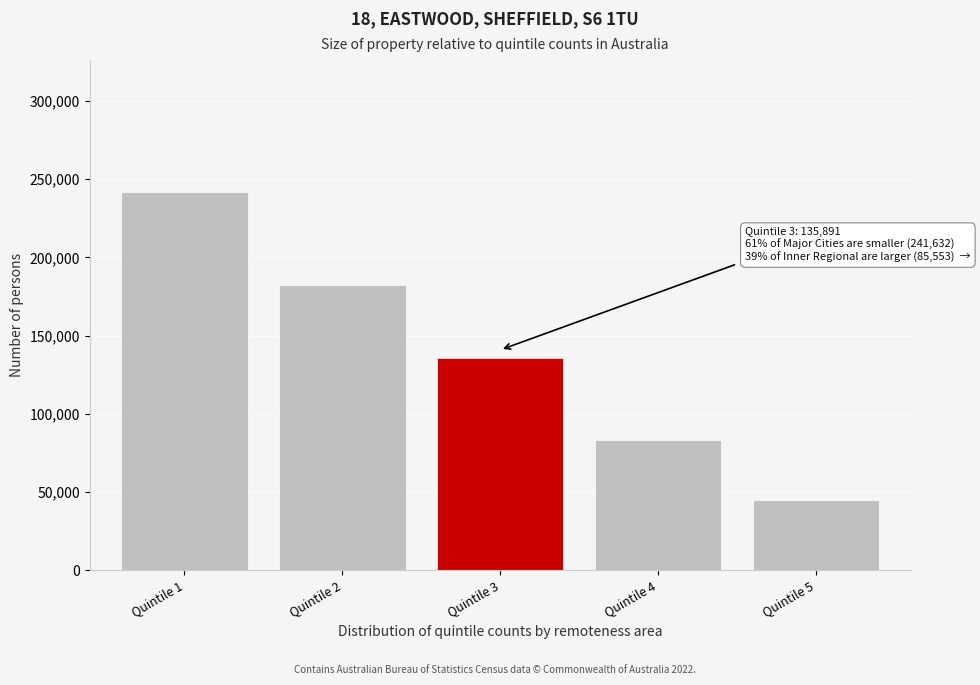

Reading left to right, list all the values displayed in this chart.

Quintile 1=241632	Quintile 2=182418	Quintile 3=135891	Quintile 4=83520	Quintile 5=44660